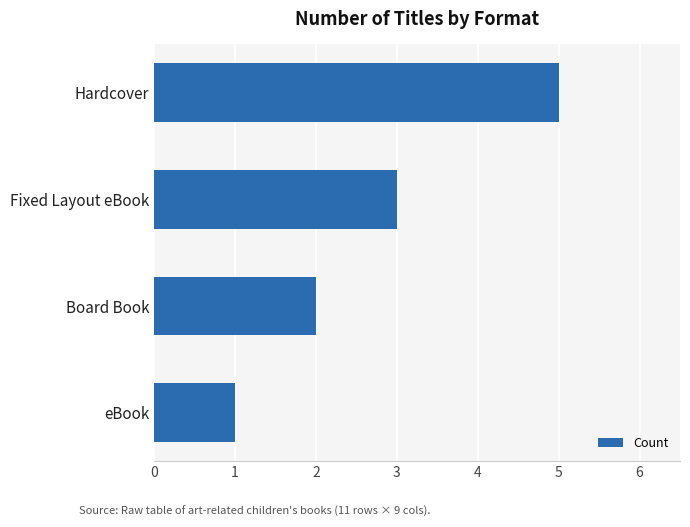

What is the average value?

3